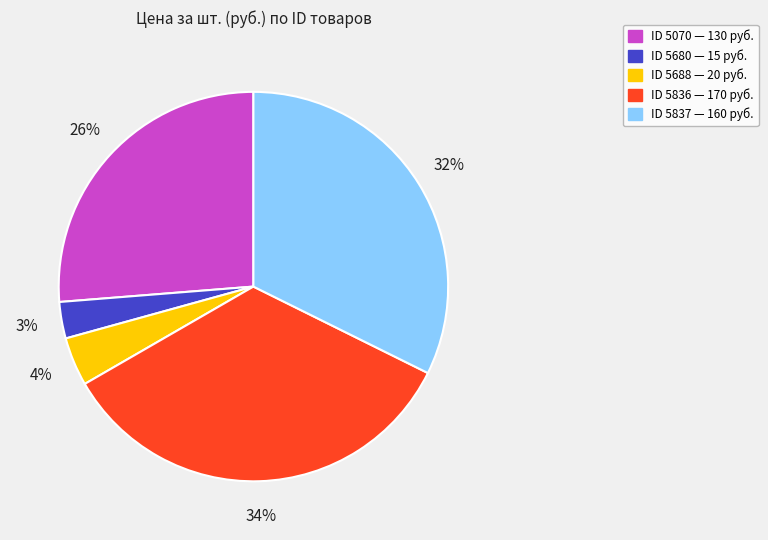

Approximately how many times larger is the value at ID 5836 — 170 руб. compared to ID 5070 — 130 руб.?

1.3